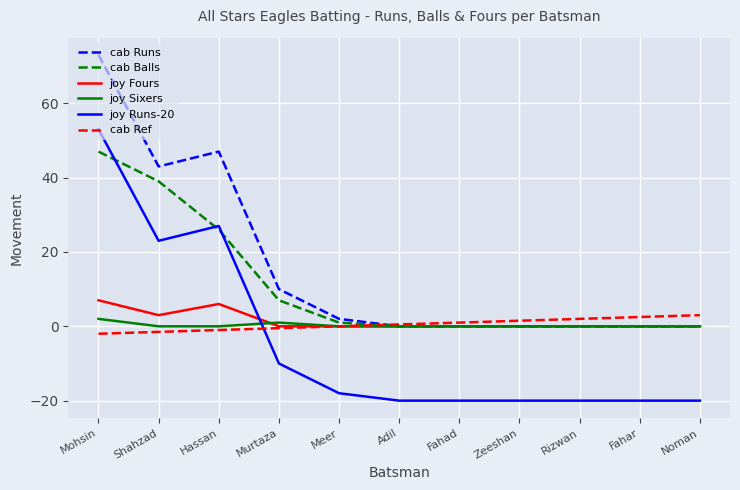

After their last crossing, which series has the higher values: joy Fours or joy Runs-20?

joy Fours